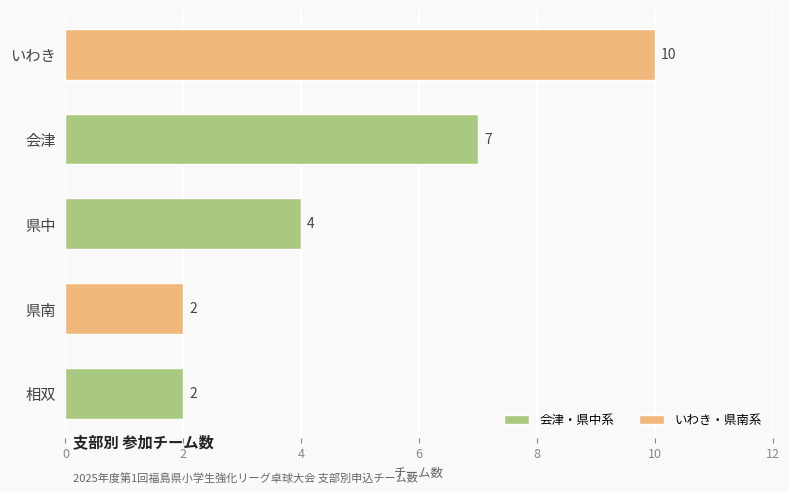

What is the smallest value displayed?

2